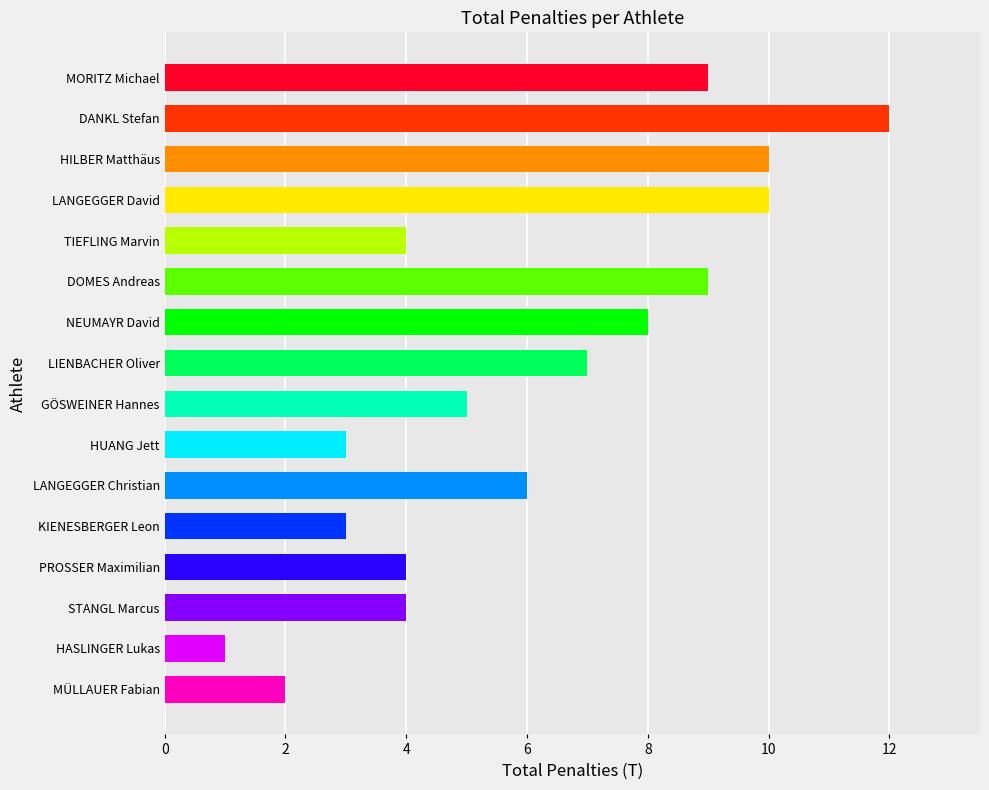

Reading bottom to top, extract all data points from this chart.

MÜLLAUER Fabian=2	HASLINGER Lukas=1	STANGL Marcus=4	PROSSER Maximilian=4	KIENESBERGER Leon=3	LANGEGGER Christian=6	HUANG Jett=3	GÖSWEINER Hannes=5	LIENBACHER Oliver=7	NEUMAYR David=8	DOMES Andreas=9	TIEFLING Marvin=4	LANGEGGER David=10	HILBER Matthäus=10	DANKL Stefan=12	MORITZ Michael=9